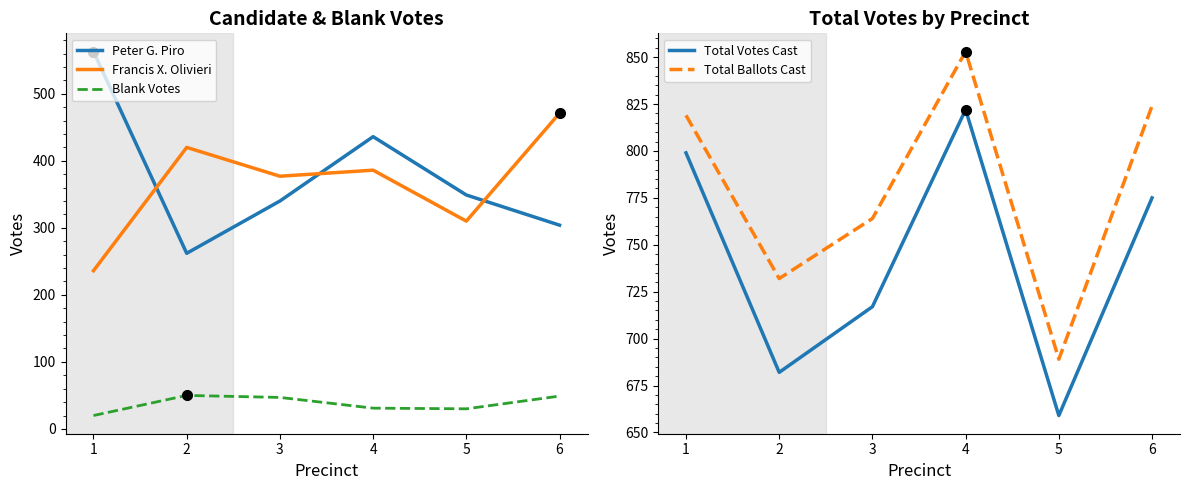

What is the lowest value of the Peter G. Piro series?

262